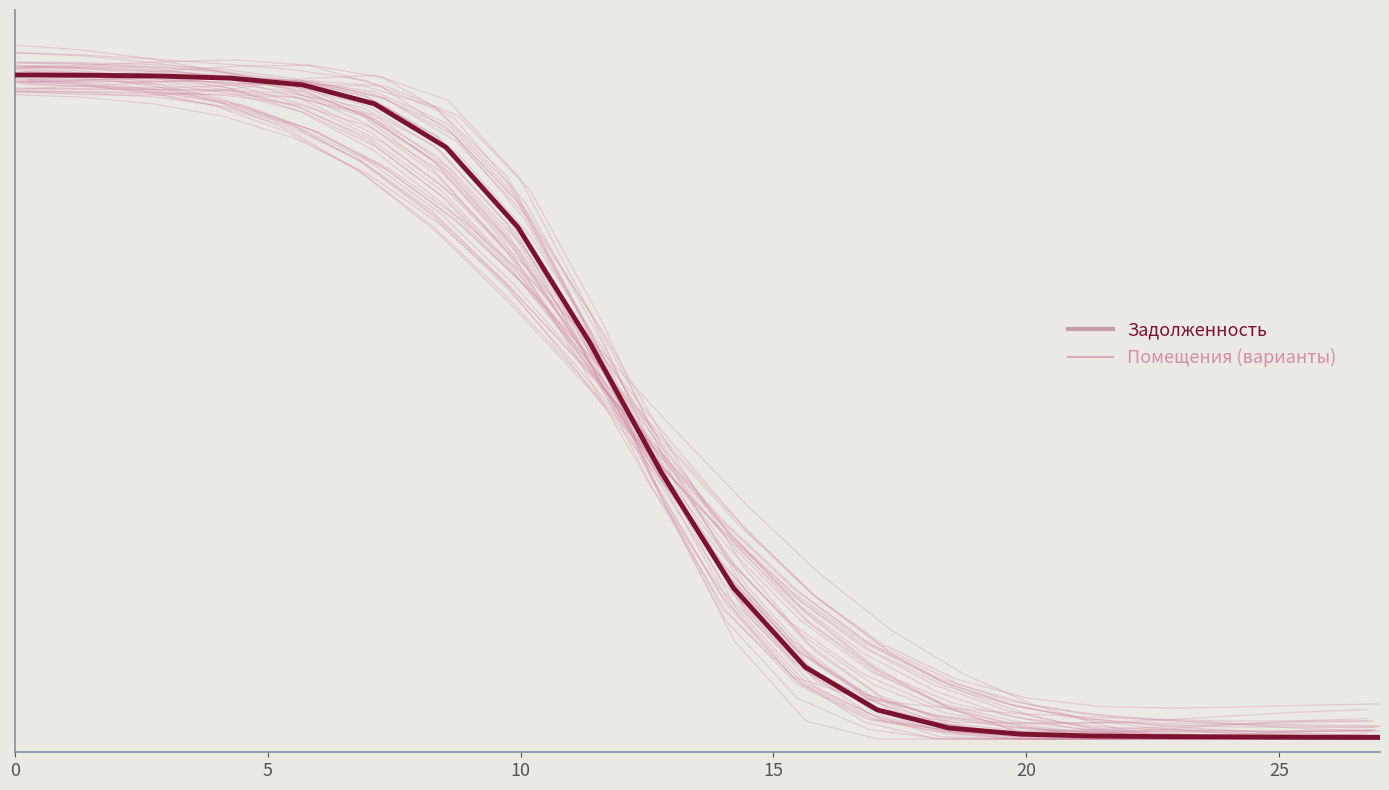

List the series in order of their overall mean, highest first.

Задолженность, Помещения (варианты)